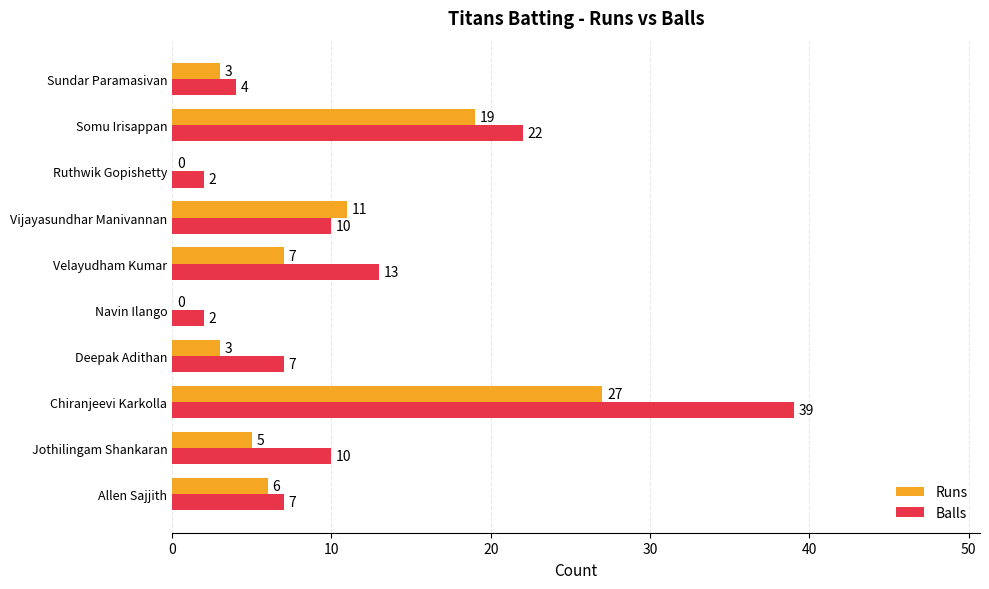

Where is Runs nearest to the value 13?

Vijayasundhar Manivannan